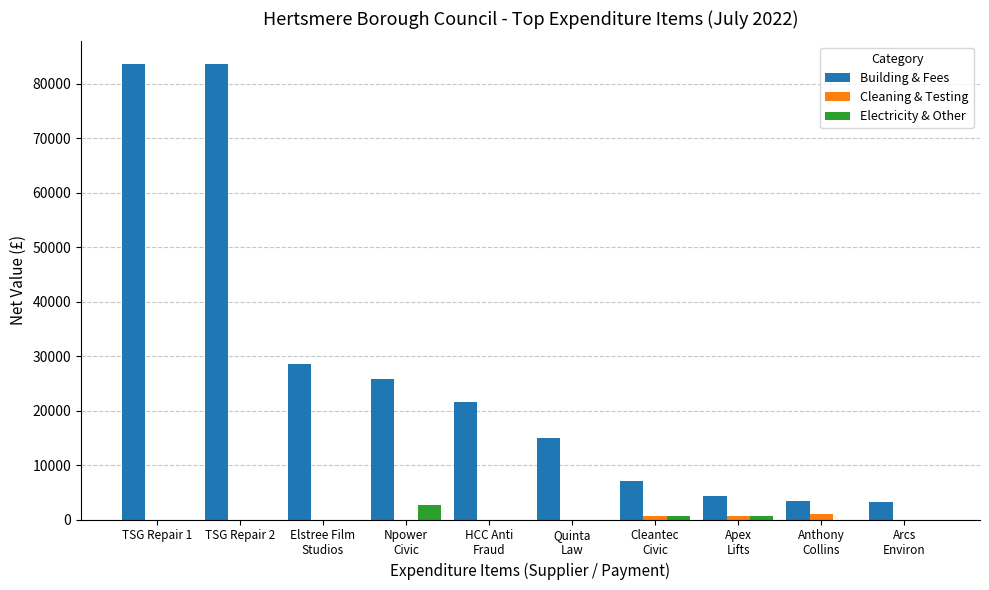

What are all the series names shown in the legend?

Building & Fees, Cleaning & Testing, Electricity & Other